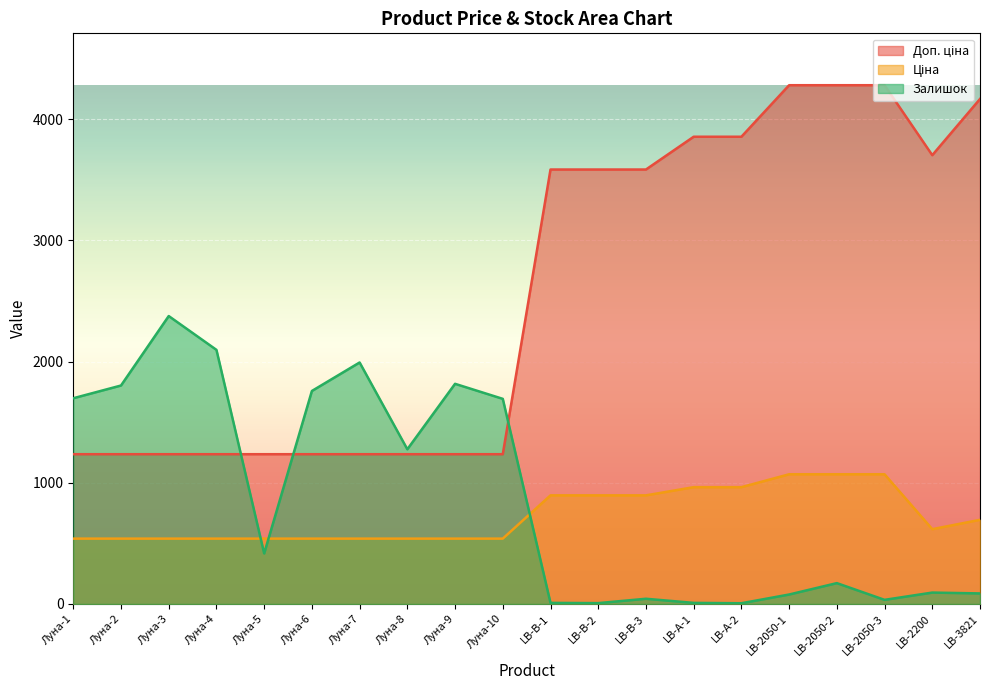

What is the value of the Доп. ціна point at the 15th from the left?

3854.0